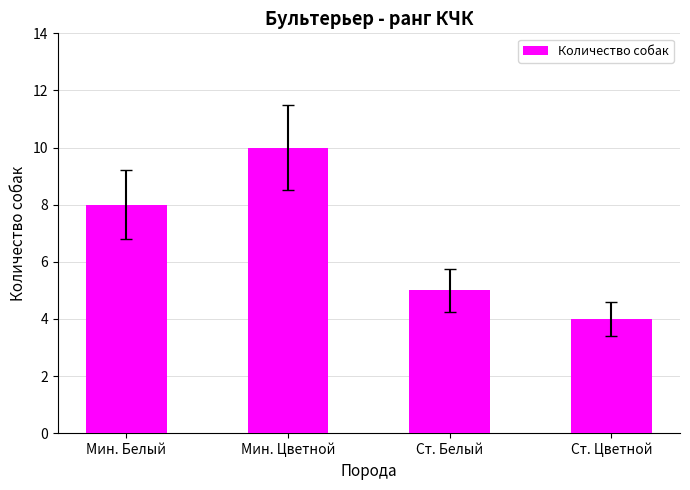

Does the chart contain stacked bars?

No